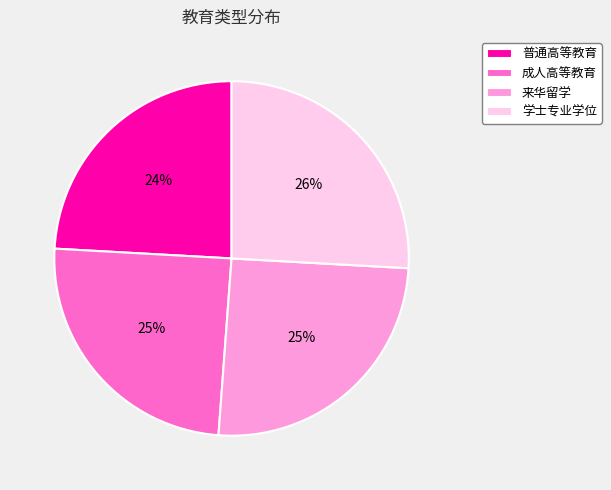

Is there a majority slice in this chart?

No